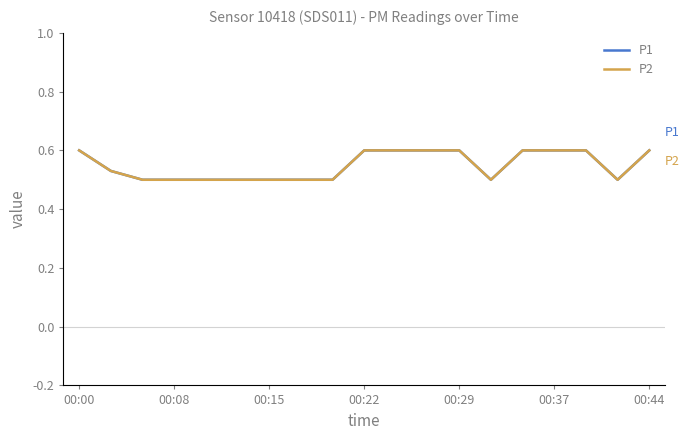

What is the value of the P1 point at the 11th from the left?

0.6